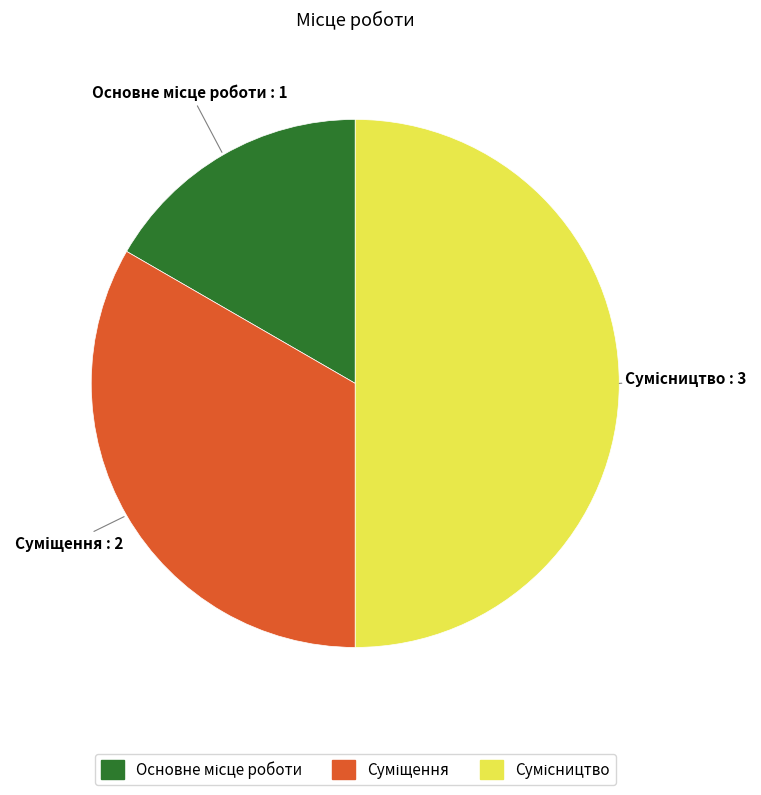

How many segments does this pie chart have?

3